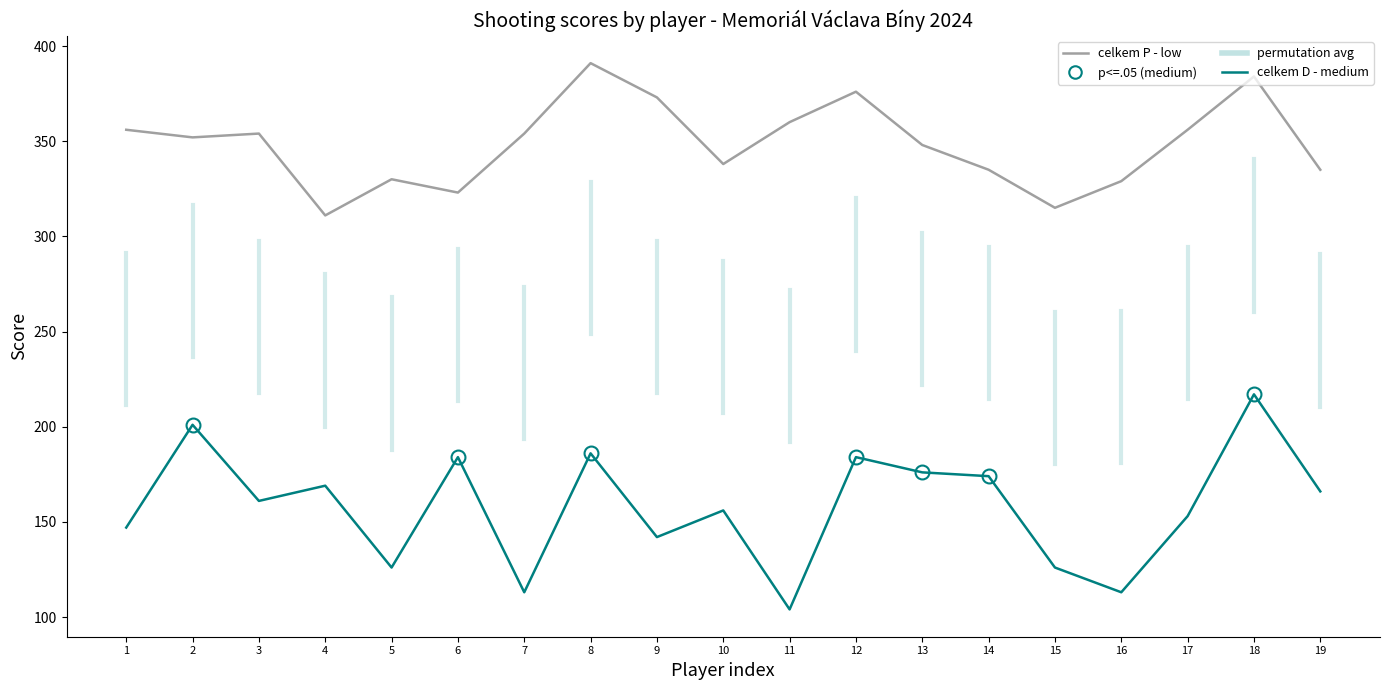

True or false: celkem D - medium and celkem P - low cross at least once.

False